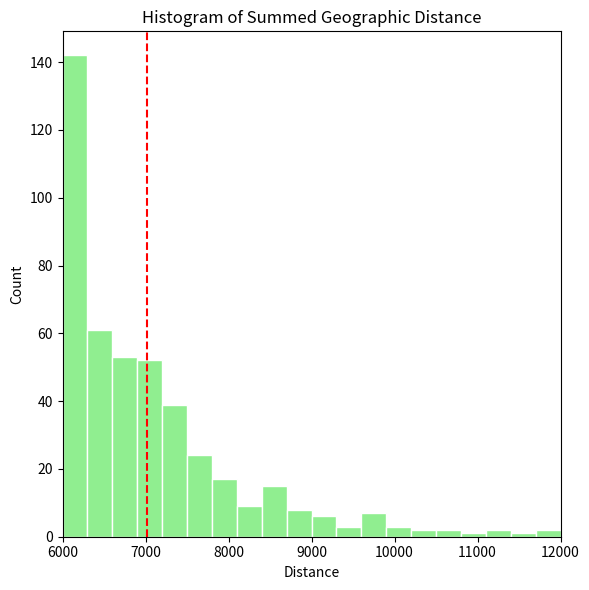

Around what value on the x-axis is the tallest bar? Give the approximate position of its centre, as read against the axis.

6200